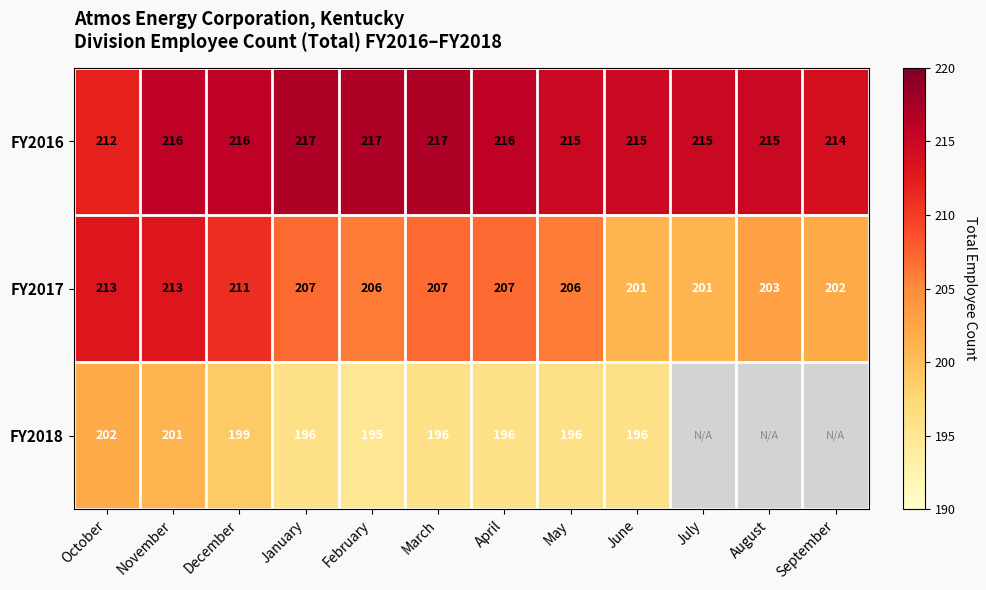

Rank the series at October from highest to lowest value.

FY2017, FY2016, FY2018